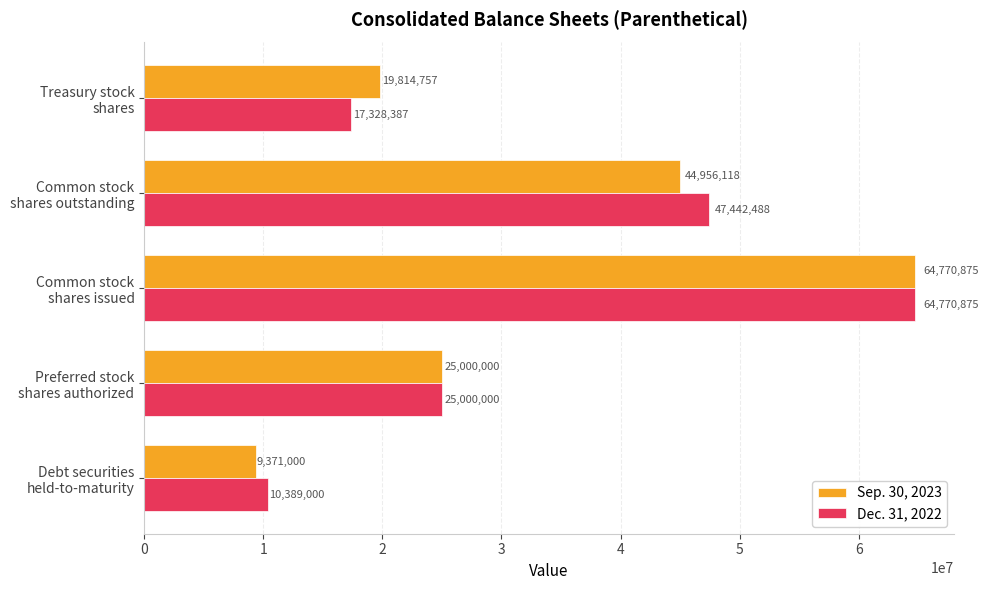

Which series has the largest total across all categories?

Dec. 31, 2022